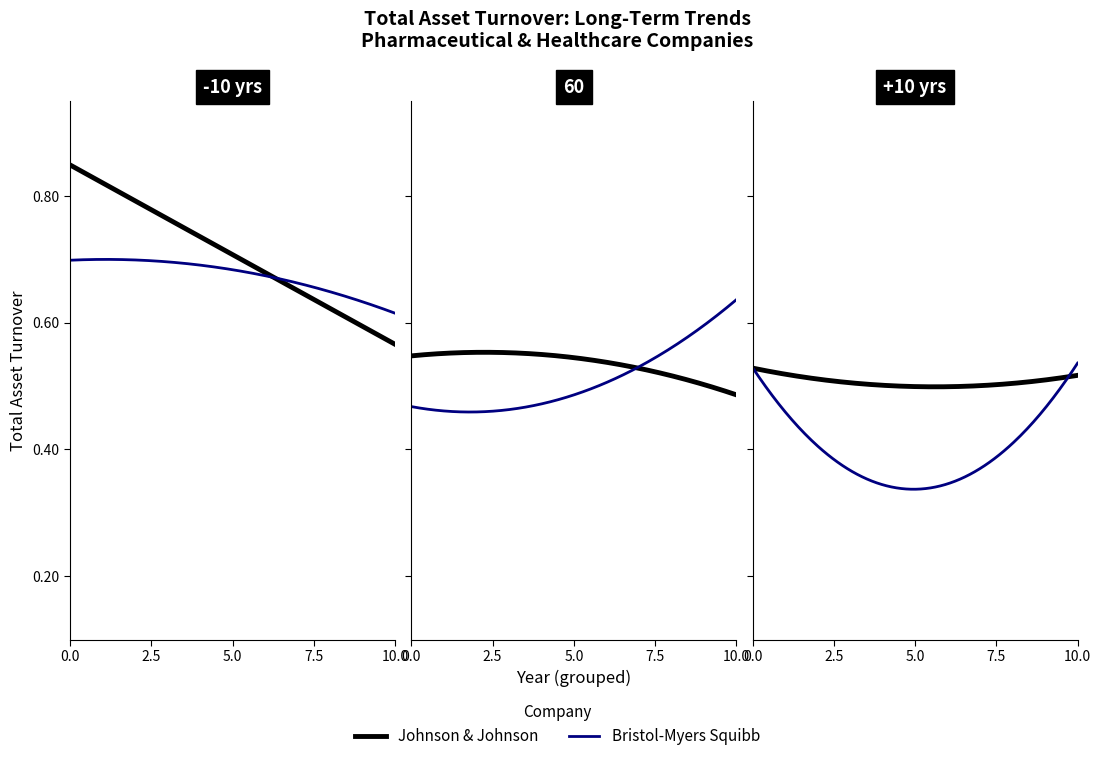

The Regeneron Pharmaceuticals Inc. series shows 1.2 at 2017. True or false?

False